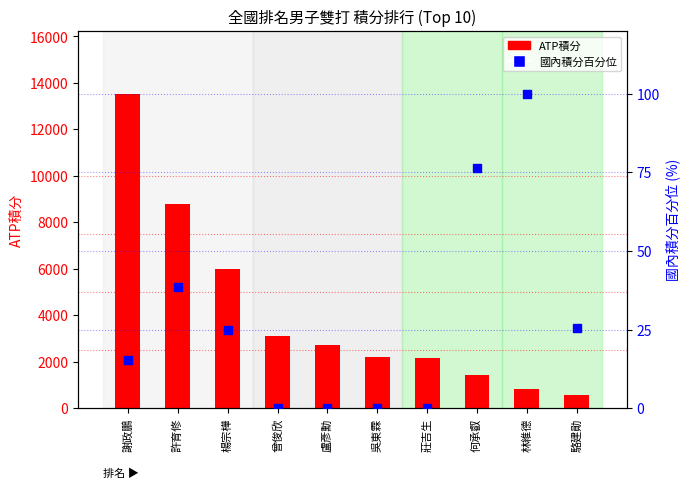

What is the total value across all series at 謝政鵬?

13545.5